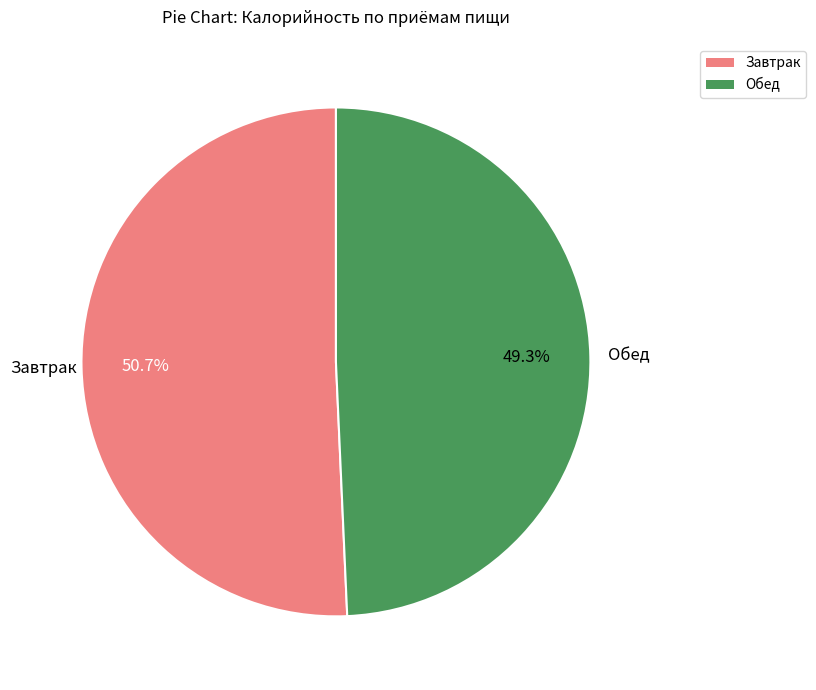

Does Завтрак represent more than half of the total?

Yes